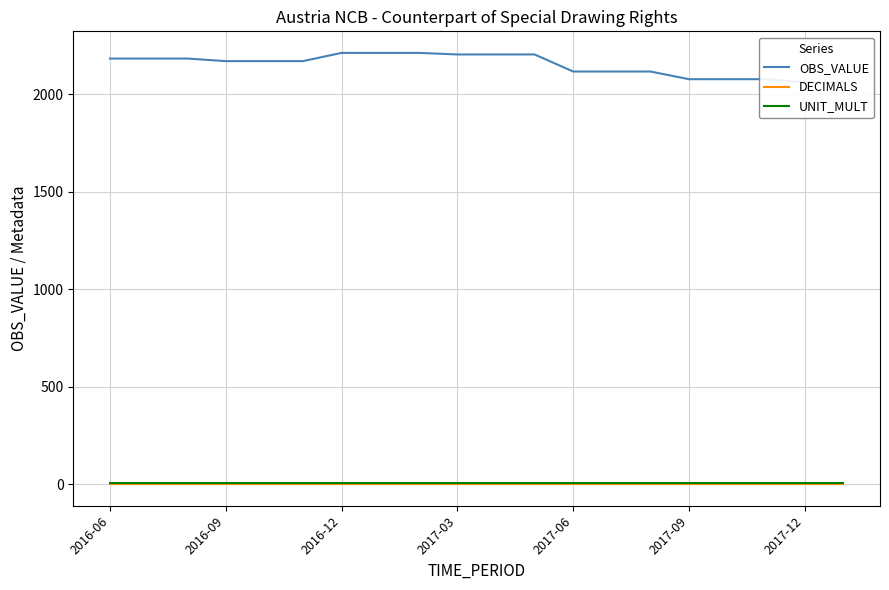

Which has a higher value, 7 or 18?

7